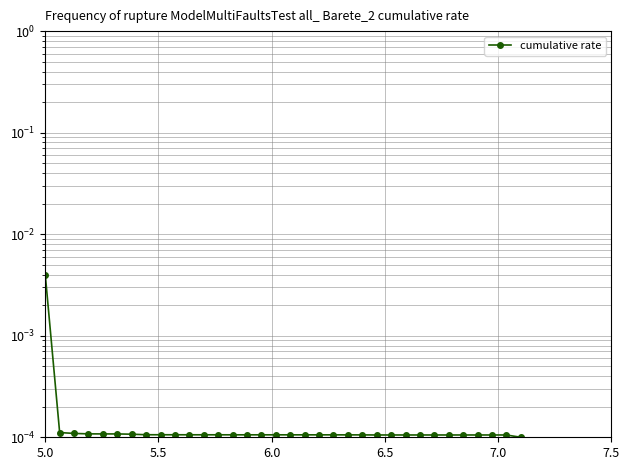

The chart shows a value of 0.0 at 7.5. True or false?

True